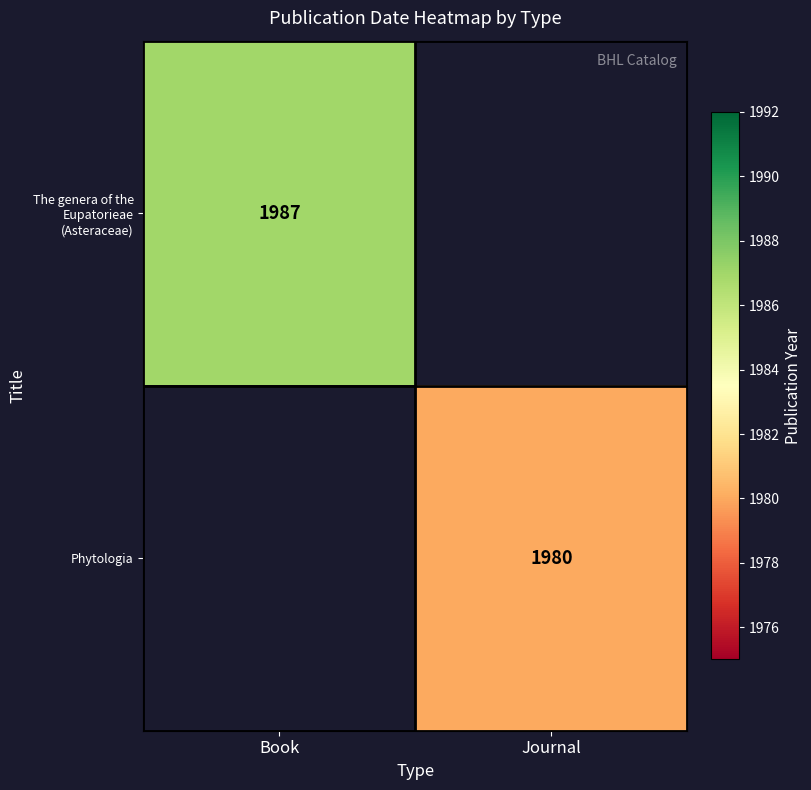

The The genera of the Eupatorieae (Asteraceae) series shows 3273 at Book. True or false?

False